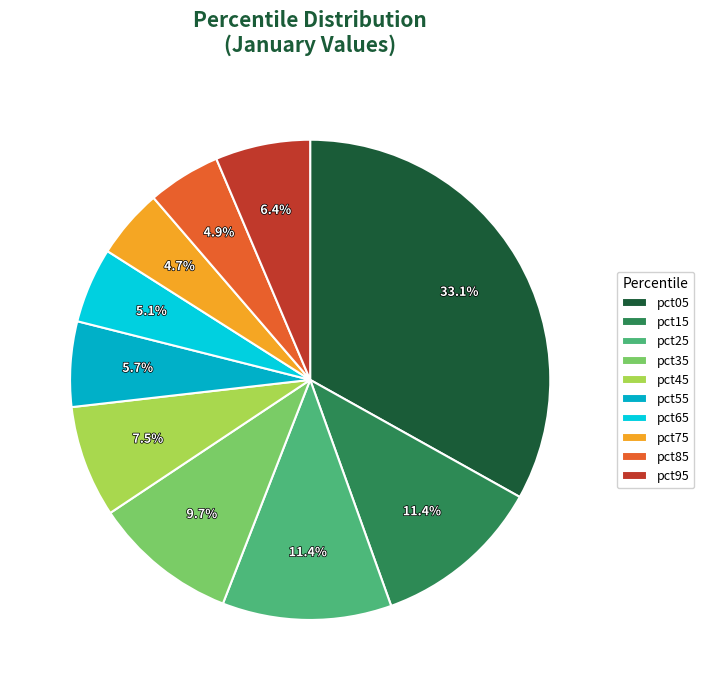

Is there a majority slice in this chart?

No